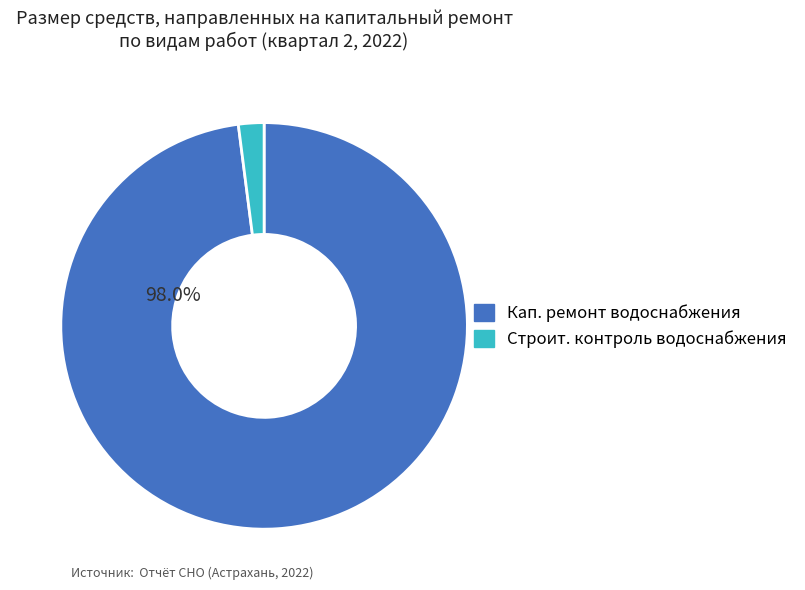

Which slice represents more than half of the pie?

Кап. ремонт водоснабжения